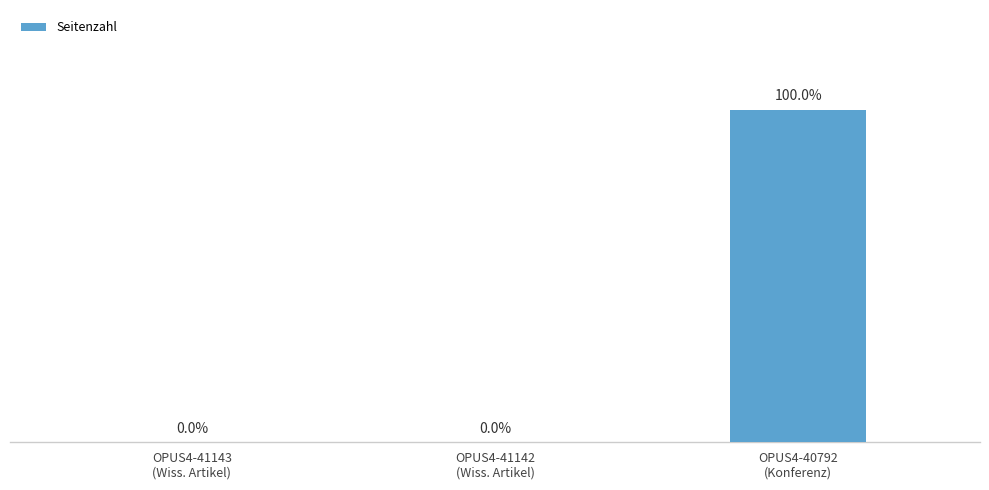

The value at OPUS4-40792
(Konferenz) is 148. True or false?

True